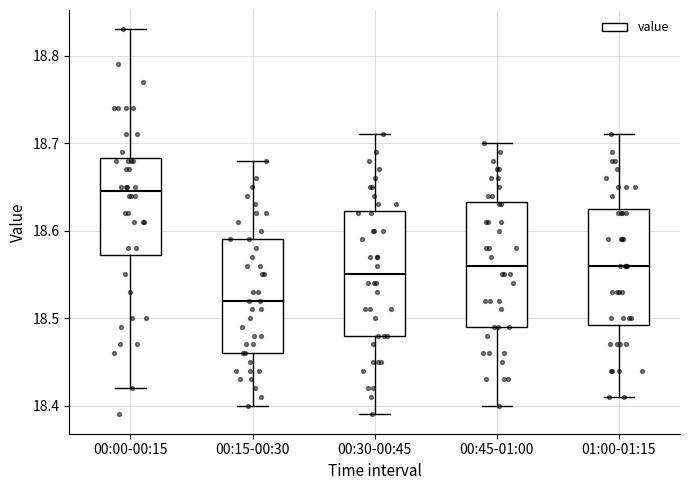

Which box has the highest median line?

00:00-00:15